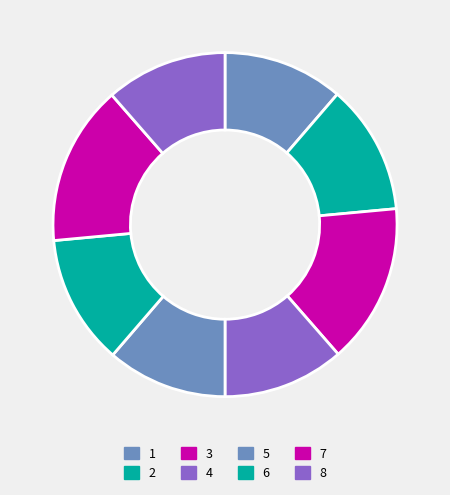

To the nearest percent, what is the difference between the largest and smallest slice percentages?

4%